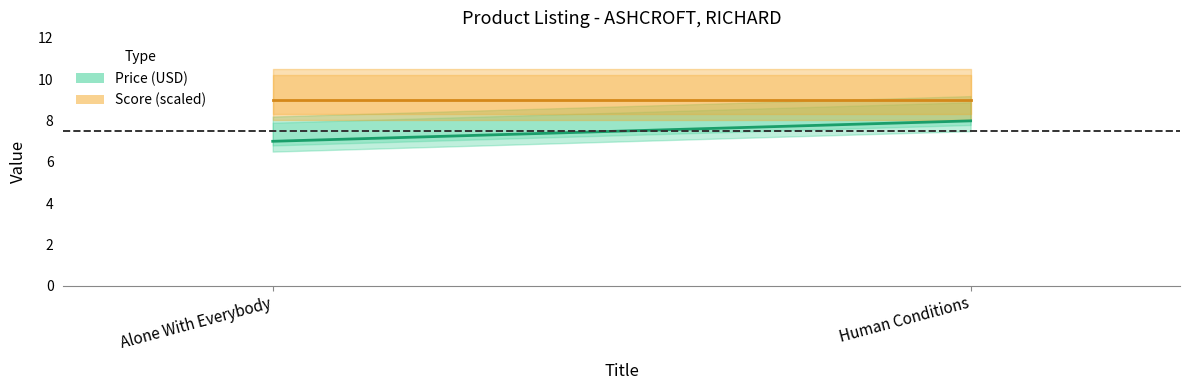

Reading right to left, what are all the values shown in this chart?

Price (USD): 8.0	7.0
Score (scaled): 9.0	9.0